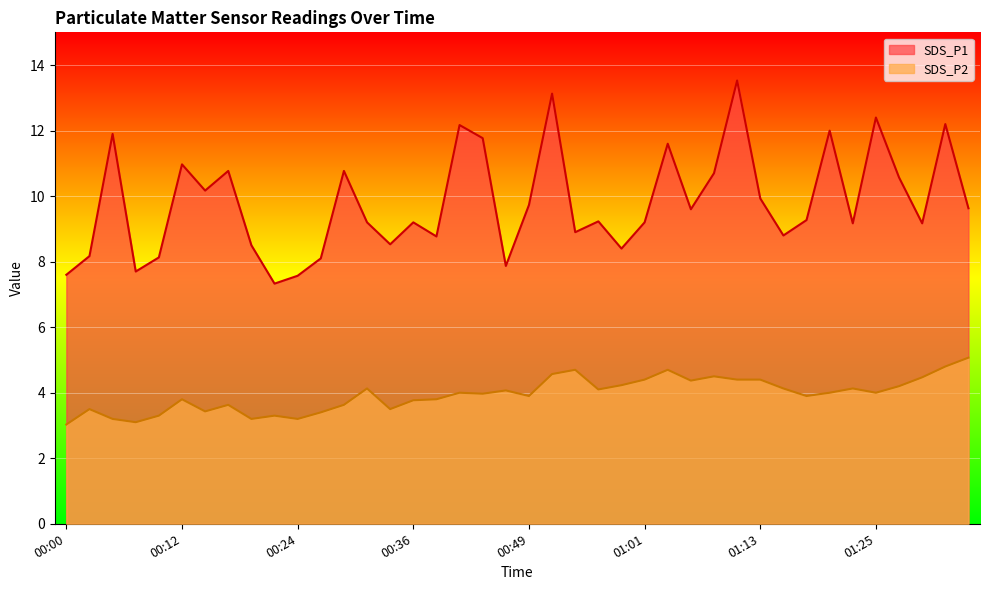

True or false: SDS_P1 and SDS_P2 intersect in this chart.

False